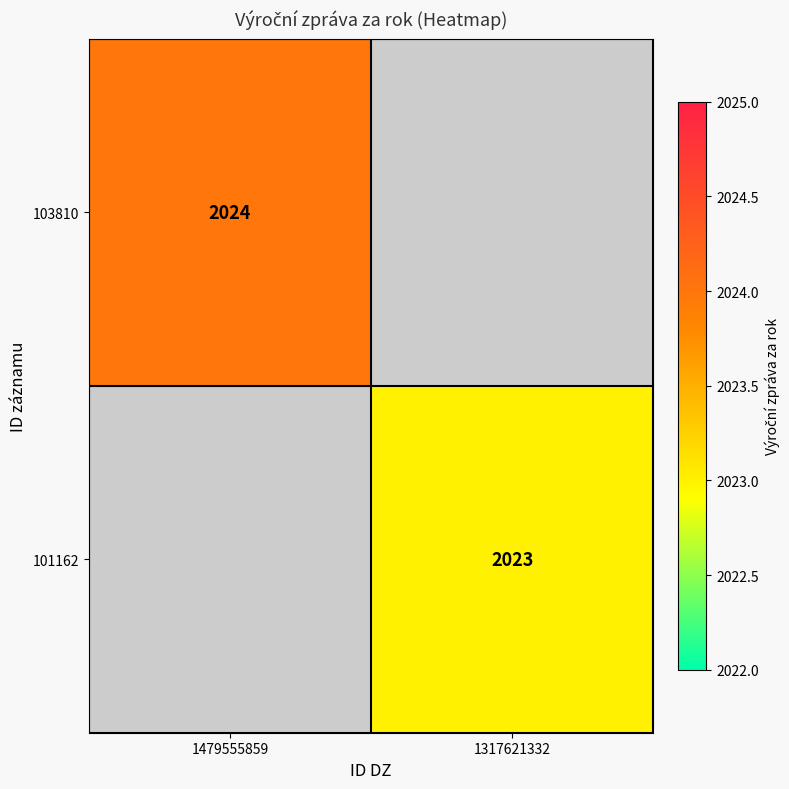

Is it true that 103810 equals 2024 at 1479555859?

True